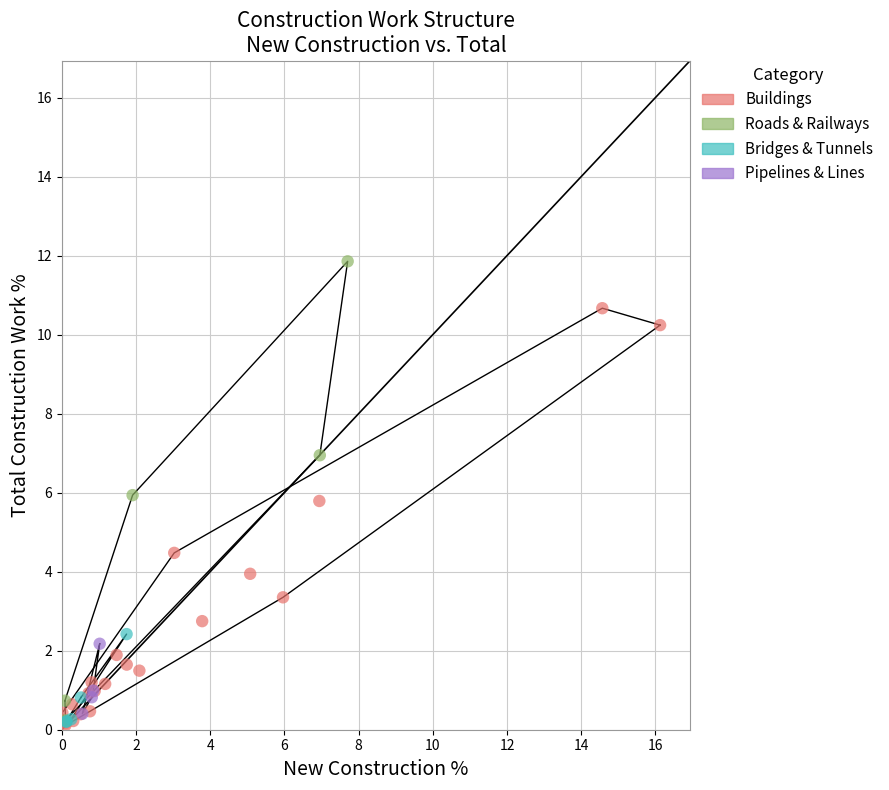

What are all the series names shown in the legend?

Buildings, Roads & Railways, Bridges & Tunnels, Pipelines & Lines